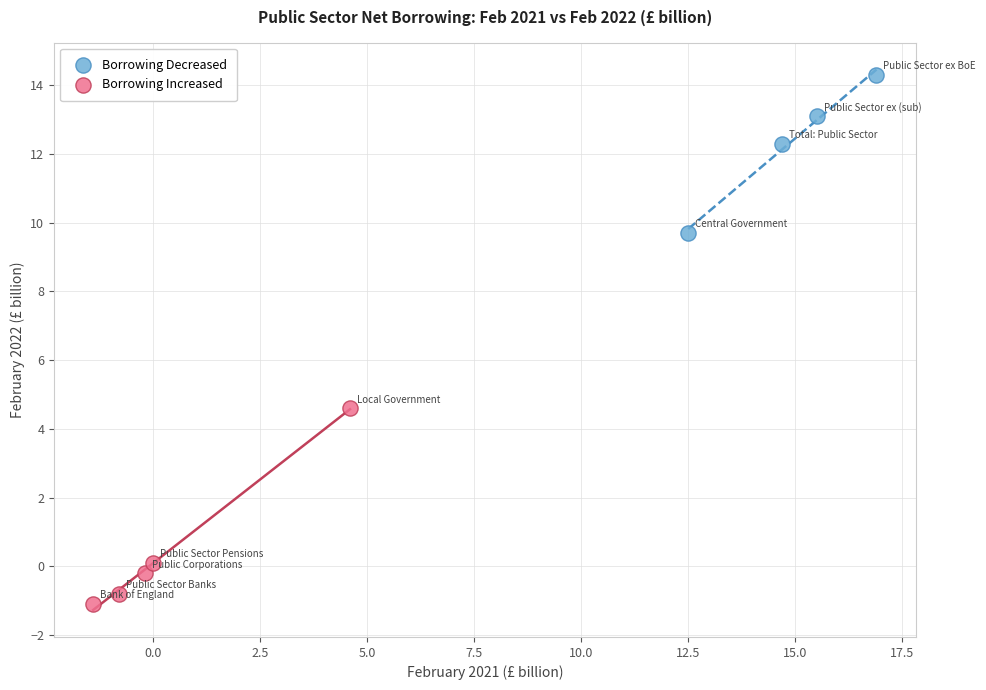

Which series has the widest spread of Y values?

Borrowing Increased